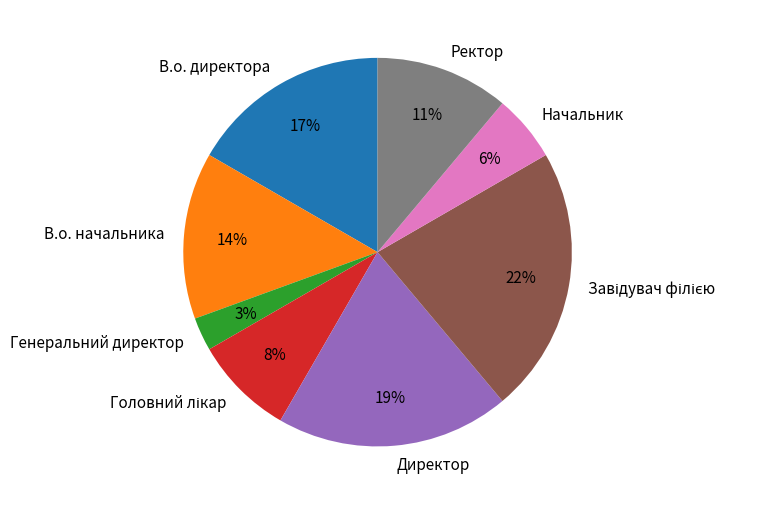

Which has a higher value, Начальник or В.о. директора?

В.о. директора